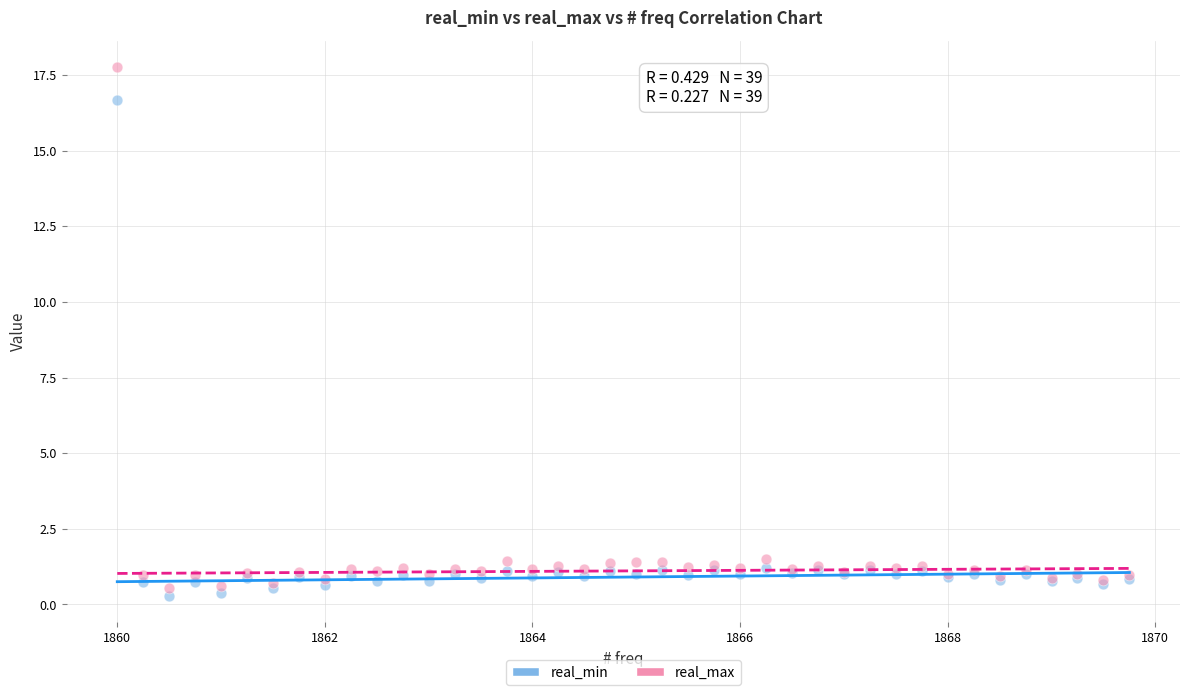

Which series has the largest Y range (max minus min)?

real_max